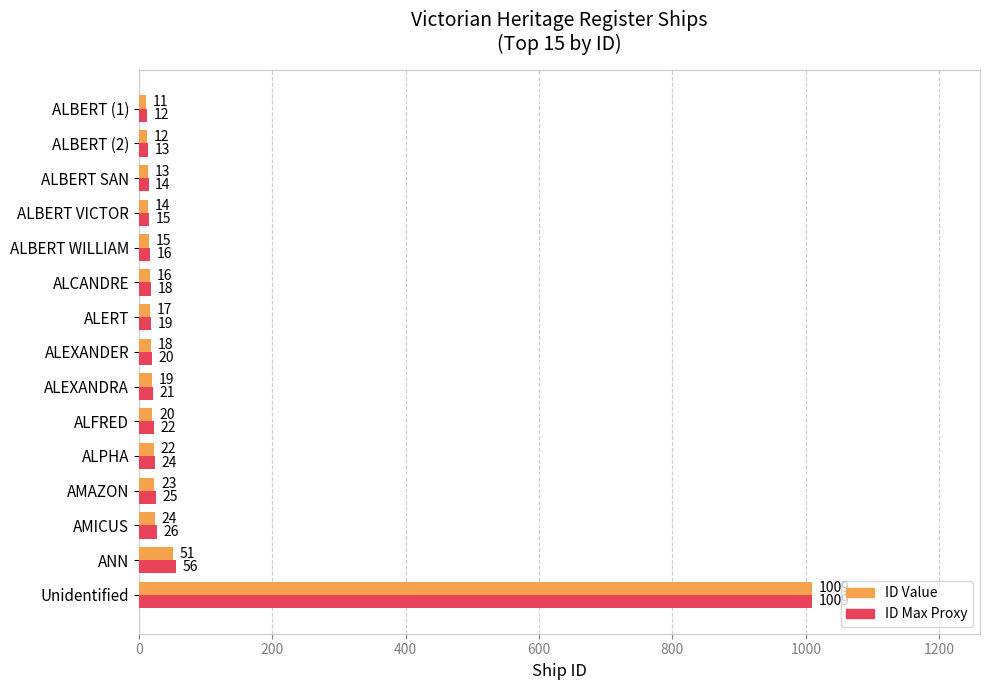

What is the sum of all ID Value values?

1284.0